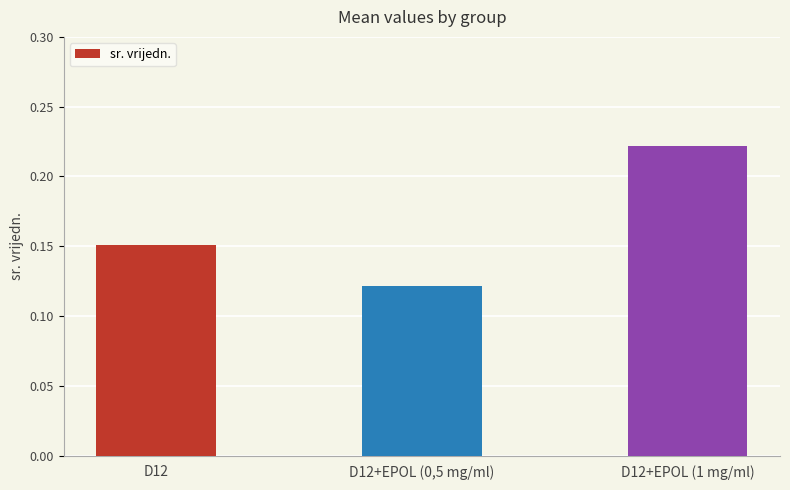

Which category has the lowest value across all series?

D12+EPOL (0,5 mg/ml)